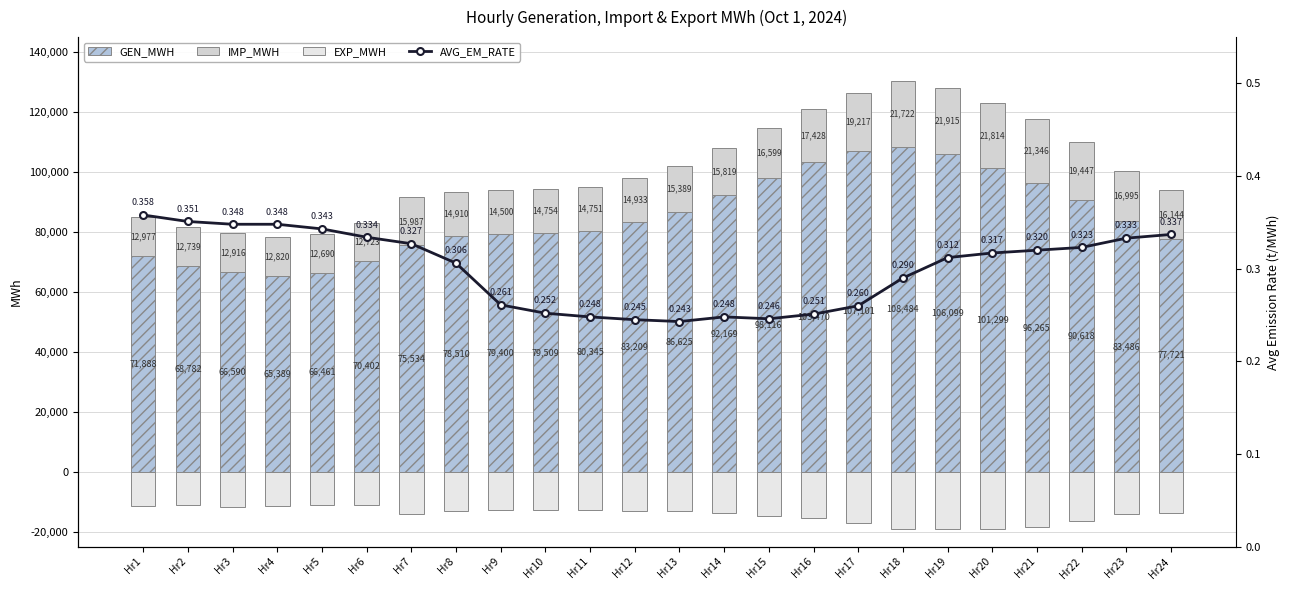

List the labels in order of IMP_MWH value, largest first.

Hr19, Hr20, Hr18, Hr21, Hr22, Hr17, Hr16, Hr23, Hr15, Hr24, Hr7, Hr14, Hr13, Hr12, Hr8, Hr10, Hr11, Hr9, Hr1, Hr3, Hr4, Hr2, Hr6, Hr5